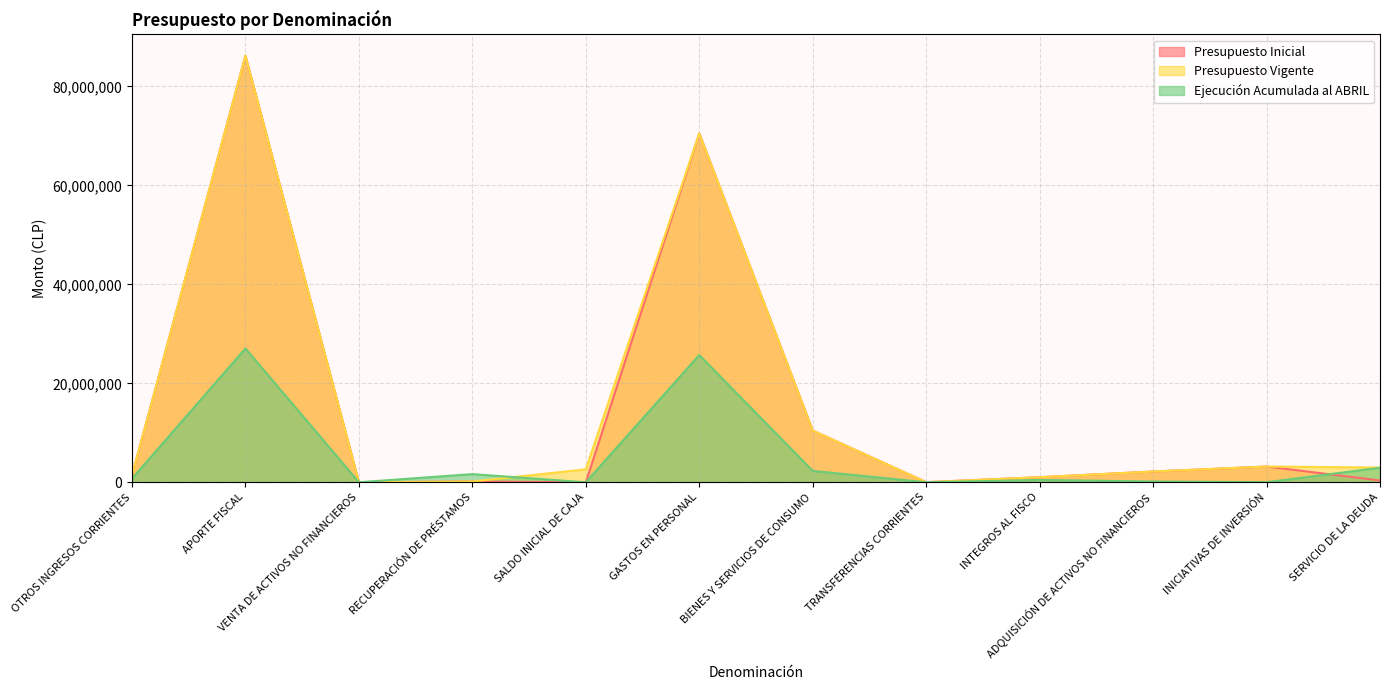

What is the sum of all Presupuesto Vigente values?

180729502